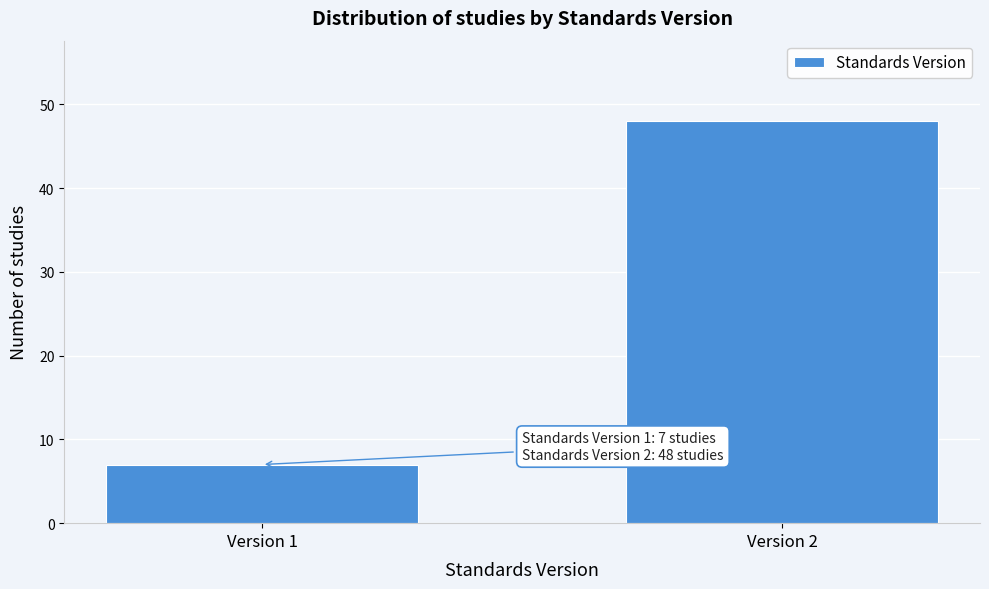

Reading left to right, what are all the values shown in this chart?

Version 1=7	Version 2=48